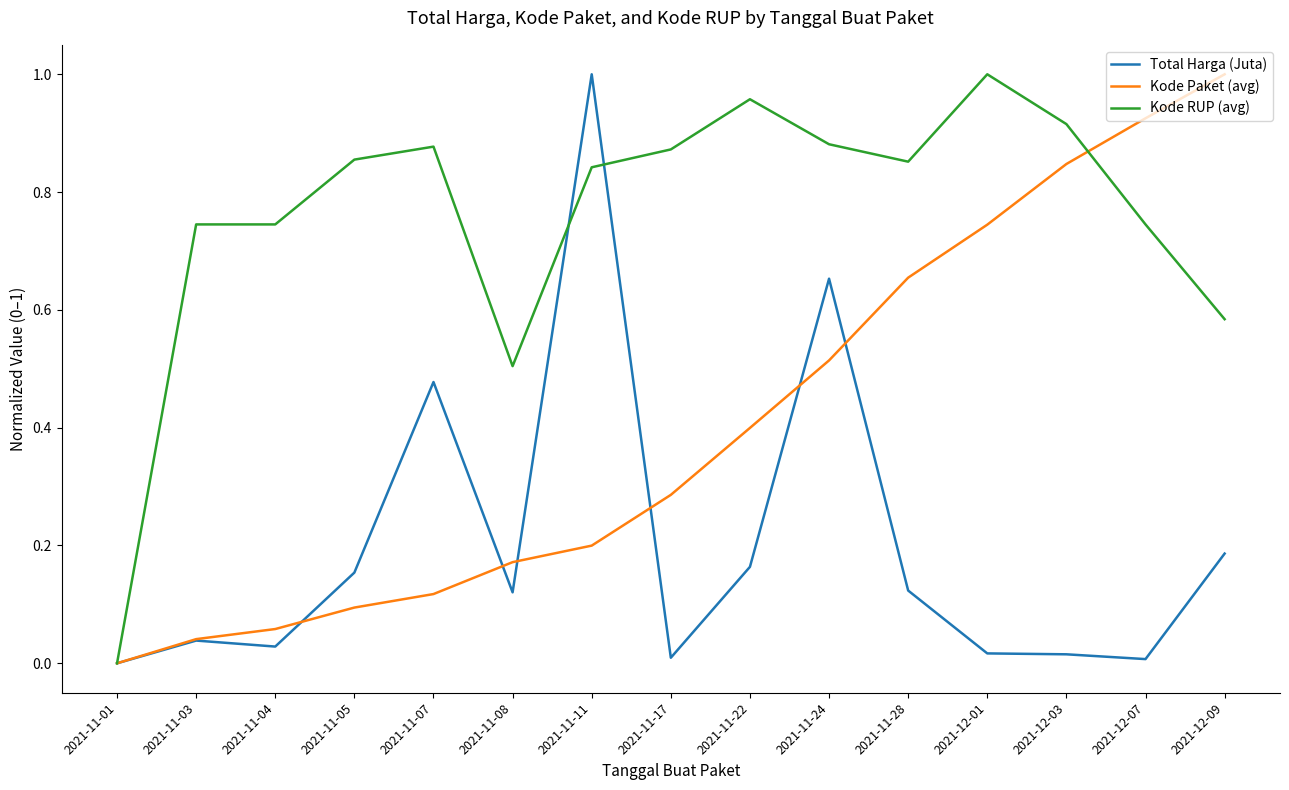

What is the sum of all Kode Paket (avg) values?

6.1